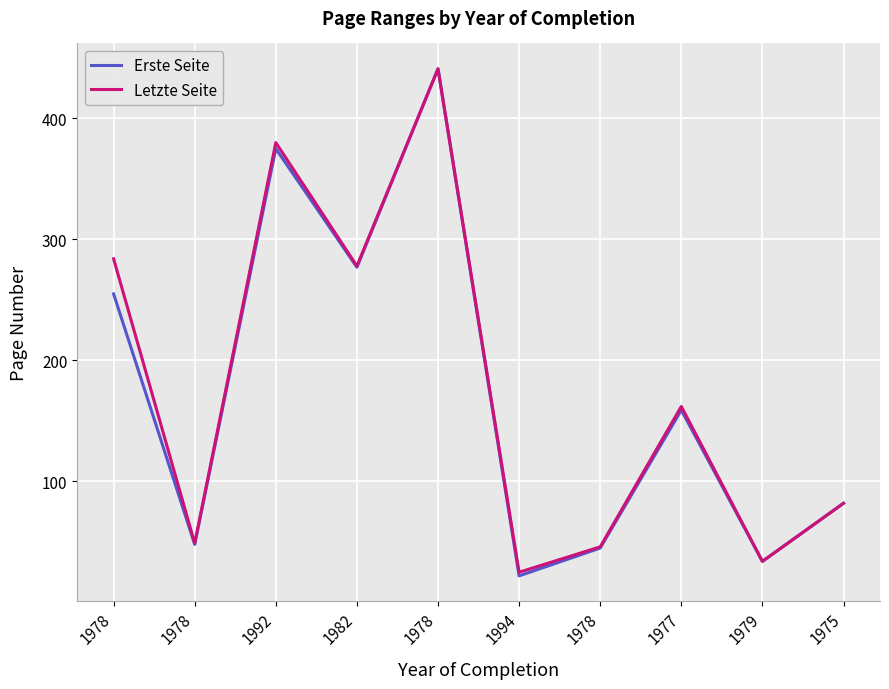

True or false: Letzte Seite and Erste Seite intersect in this chart.

False